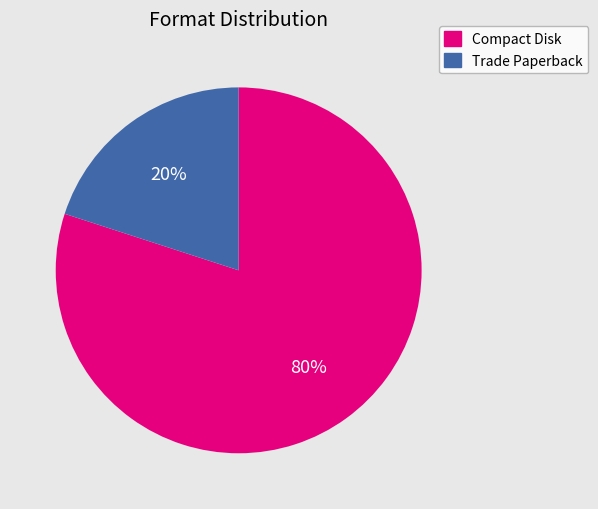

Between Trade Paperback and Compact Disk, which is larger?

Compact Disk